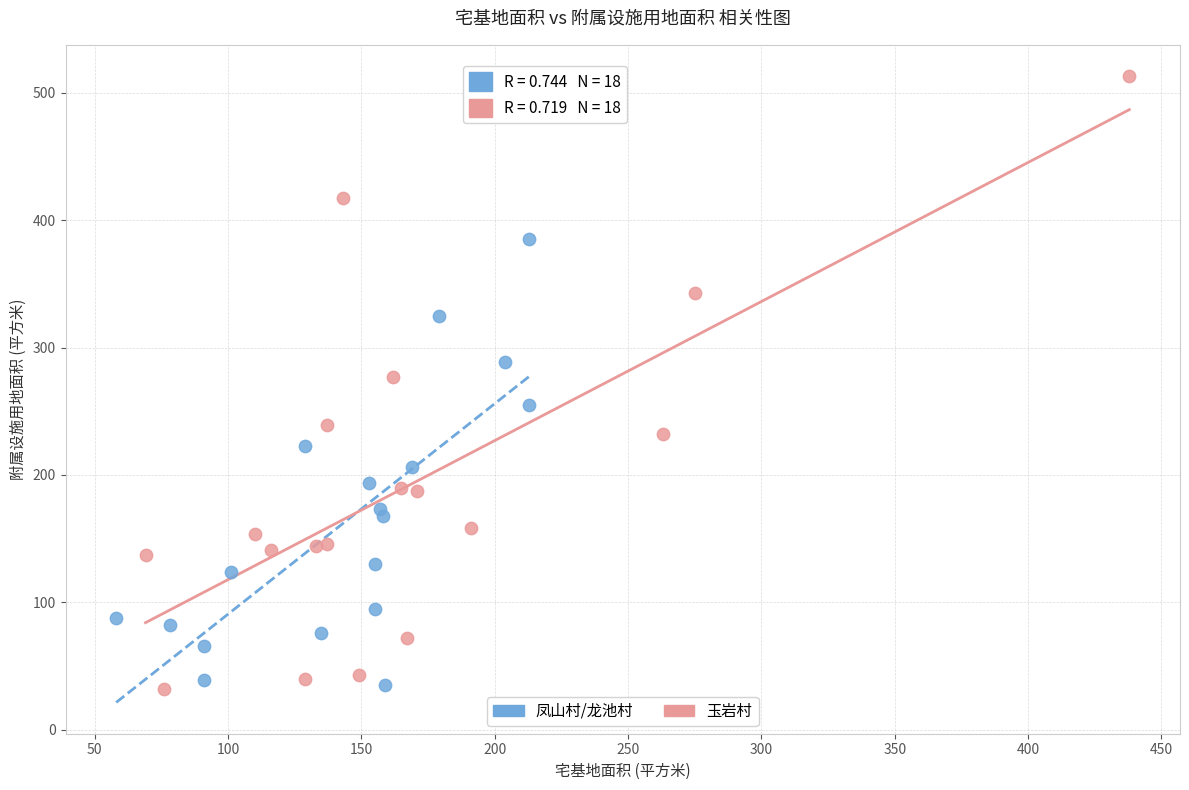

Which series reaches the maximum Y coordinate?

玉岩村